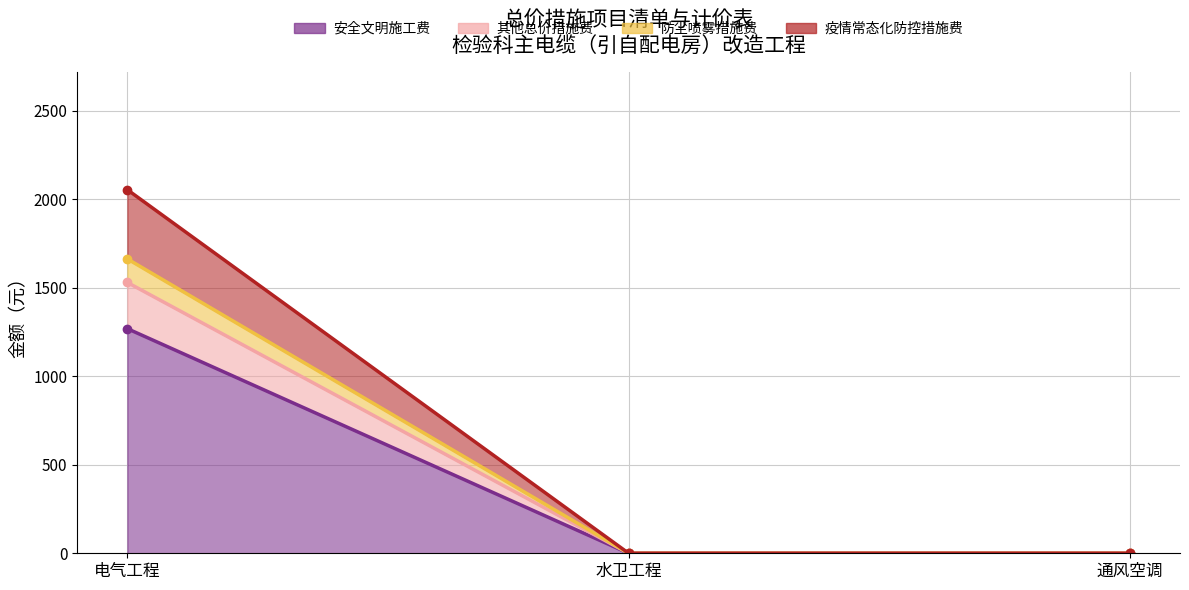

How many lines are shown in the chart?

4